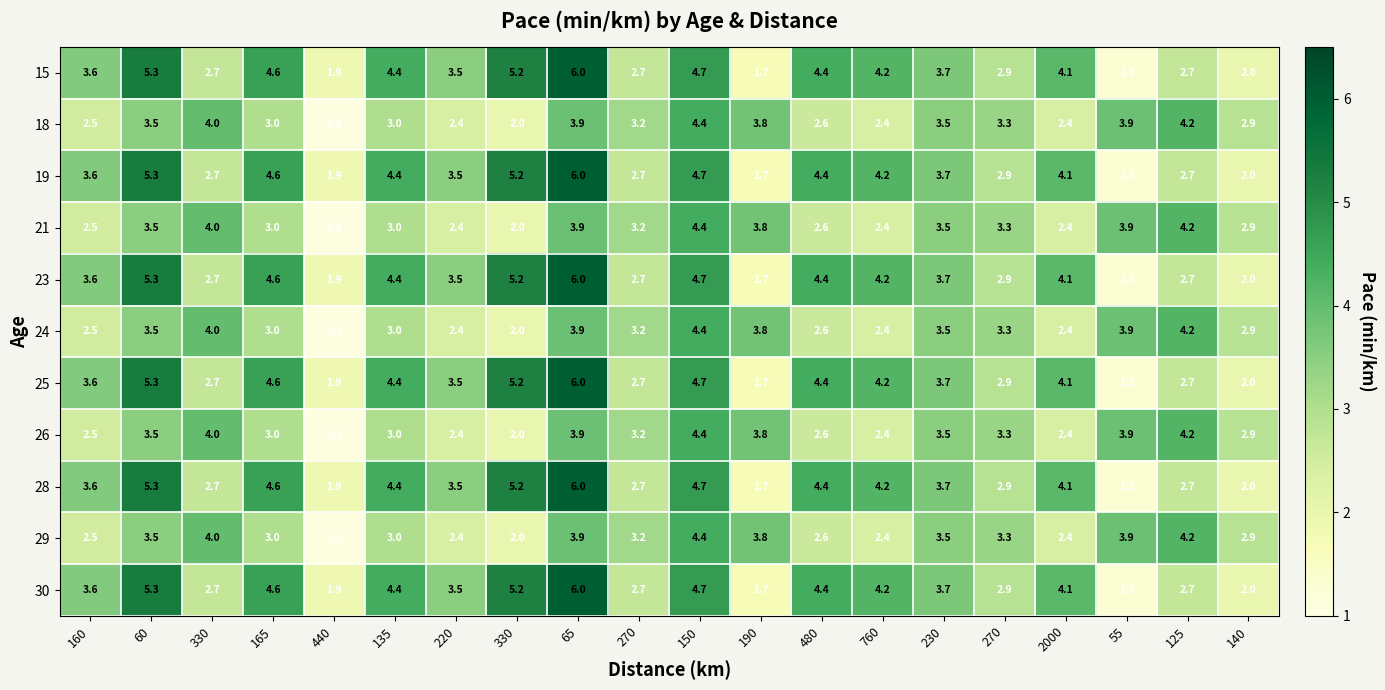

Reading right to left, transcribe all the data shown in this chart.

15: 140=2.0	125=2.7	55=1.3	2000=4.1	270=2.9	230=3.7	760=4.2	480=4.4	190=1.7	150=4.7	270=2.7	65=6.0	330=5.2	220=3.5	135=4.4	440=1.9	165=4.6	330=2.7	60=5.3	160=3.6
18: 140=2.9	125=4.2	55=3.9	2000=2.4	270=3.3	230=3.5	760=2.4	480=2.6	190=3.8	150=4.4	270=3.2	65=3.9	330=2.0	220=2.4	135=3.0	440=1.1	165=3.0	330=4.0	60=3.5	160=2.5
19: 140=2.0	125=2.7	55=1.3	2000=4.1	270=2.9	230=3.7	760=4.2	480=4.4	190=1.7	150=4.7	270=2.7	65=6.0	330=5.2	220=3.5	135=4.4	440=1.9	165=4.6	330=2.7	60=5.3	160=3.6
21: 140=2.9	125=4.2	55=3.9	2000=2.4	270=3.3	230=3.5	760=2.4	480=2.6	190=3.8	150=4.4	270=3.2	65=3.9	330=2.0	220=2.4	135=3.0	440=1.1	165=3.0	330=4.0	60=3.5	160=2.5
23: 140=2.0	125=2.7	55=1.3	2000=4.1	270=2.9	230=3.7	760=4.2	480=4.4	190=1.7	150=4.7	270=2.7	65=6.0	330=5.2	220=3.5	135=4.4	440=1.9	165=4.6	330=2.7	60=5.3	160=3.6
24: 140=2.9	125=4.2	55=3.9	2000=2.4	270=3.3	230=3.5	760=2.4	480=2.6	190=3.8	150=4.4	270=3.2	65=3.9	330=2.0	220=2.4	135=3.0	440=1.1	165=3.0	330=4.0	60=3.5	160=2.5
25: 140=2.0	125=2.7	55=1.3	2000=4.1	270=2.9	230=3.7	760=4.2	480=4.4	190=1.7	150=4.7	270=2.7	65=6.0	330=5.2	220=3.5	135=4.4	440=1.9	165=4.6	330=2.7	60=5.3	160=3.6
26: 140=2.9	125=4.2	55=3.9	2000=2.4	270=3.3	230=3.5	760=2.4	480=2.6	190=3.8	150=4.4	270=3.2	65=3.9	330=2.0	220=2.4	135=3.0	440=1.1	165=3.0	330=4.0	60=3.5	160=2.5
28: 140=2.0	125=2.7	55=1.3	2000=4.1	270=2.9	230=3.7	760=4.2	480=4.4	190=1.7	150=4.7	270=2.7	65=6.0	330=5.2	220=3.5	135=4.4	440=1.9	165=4.6	330=2.7	60=5.3	160=3.6
29: 140=2.9	125=4.2	55=3.9	2000=2.4	270=3.3	230=3.5	760=2.4	480=2.6	190=3.8	150=4.4	270=3.2	65=3.9	330=2.0	220=2.4	135=3.0	440=1.1	165=3.0	330=4.0	60=3.5	160=2.5
30: 140=2.0	125=2.7	55=1.3	2000=4.1	270=2.9	230=3.7	760=4.2	480=4.4	190=1.7	150=4.7	270=2.7	65=6.0	330=5.2	220=3.5	135=4.4	440=1.9	165=4.6	330=2.7	60=5.3	160=3.6